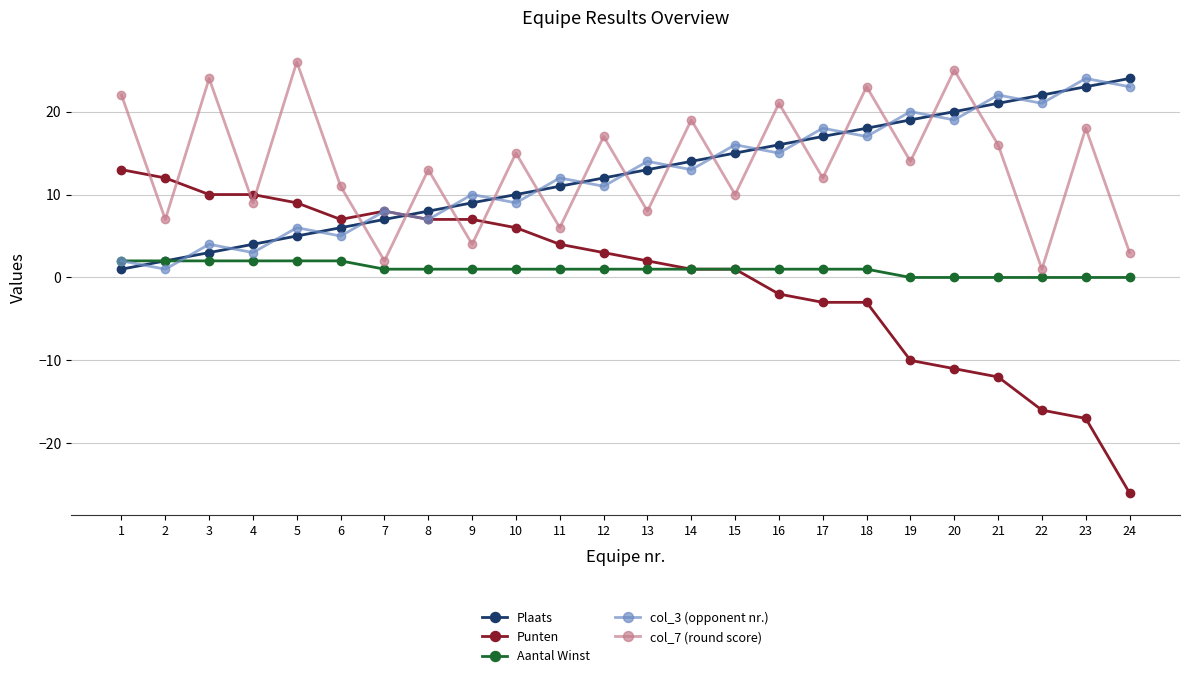

What is the minimum value for col_3 (opponent nr.)?

1